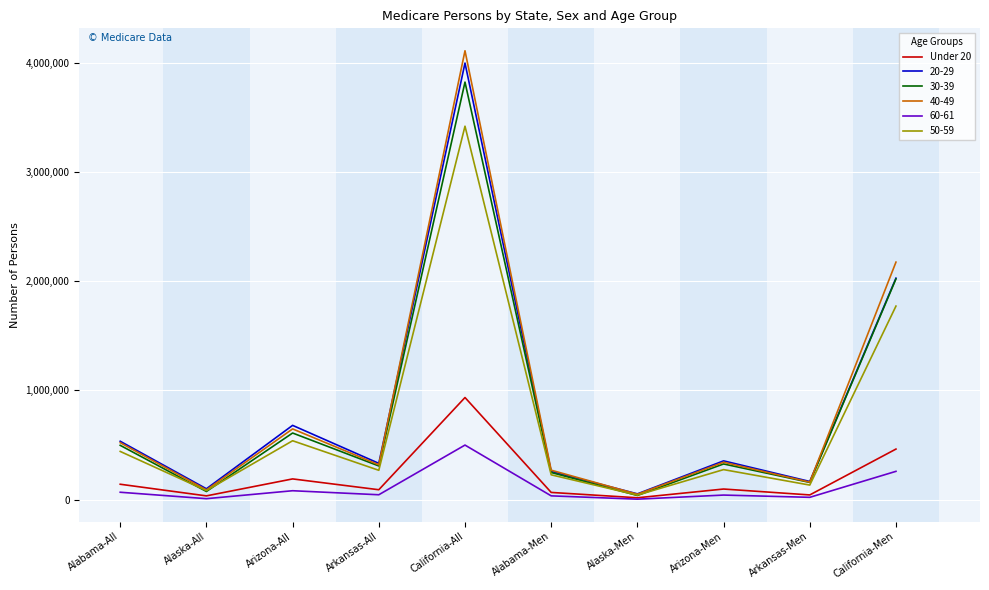

What is the greatest value displayed?

4107924